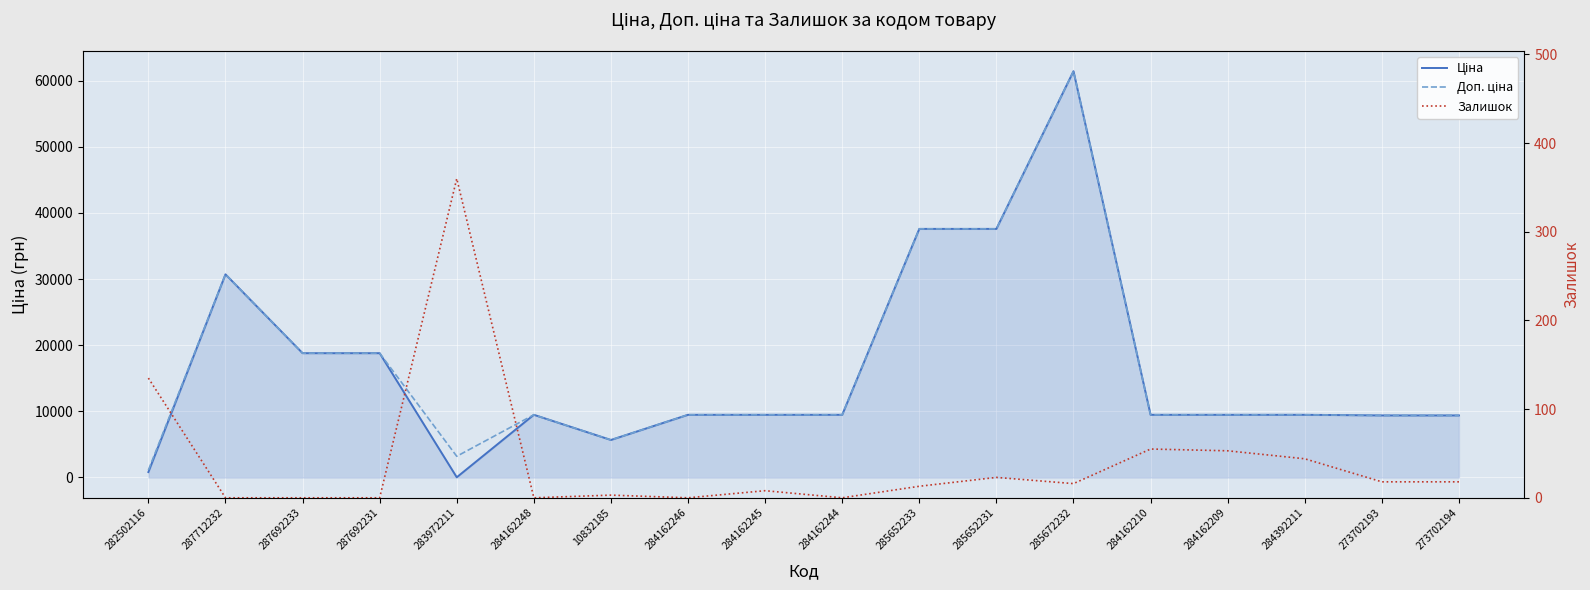

What is the value of the Залишок point at the 16th from the left?

44.0